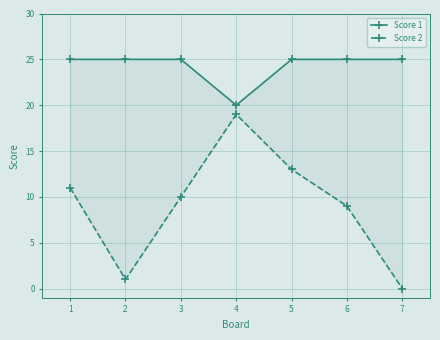

How many values in Score 2 are above zero?

6